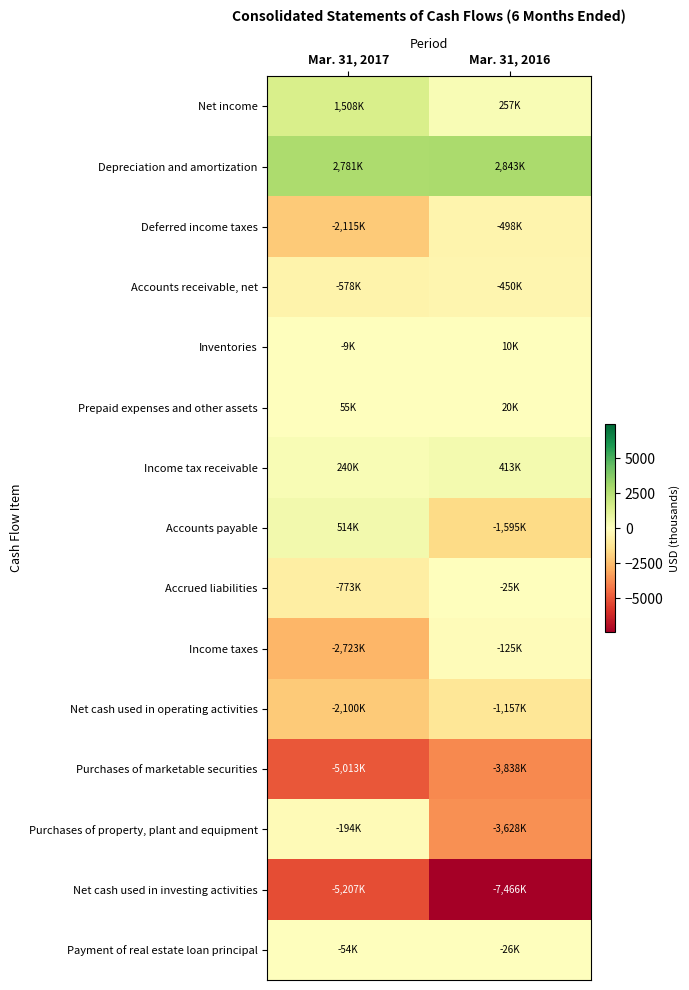

Reading left to right, transcribe all the data shown in this chart.

Net income: Mar. 31, 2017=1508	Mar. 31, 2016=257
Depreciation and amortization: Mar. 31, 2017=2781	Mar. 31, 2016=2843
Deferred income taxes: Mar. 31, 2017=-2115	Mar. 31, 2016=-498
Accounts receivable, net: Mar. 31, 2017=-578	Mar. 31, 2016=-450
Inventories: Mar. 31, 2017=-9	Mar. 31, 2016=10
Prepaid expenses and other assets: Mar. 31, 2017=55	Mar. 31, 2016=20
Income tax receivable: Mar. 31, 2017=240	Mar. 31, 2016=413
Accounts payable: Mar. 31, 2017=514	Mar. 31, 2016=-1595
Accrued liabilities: Mar. 31, 2017=-773	Mar. 31, 2016=-25
Income taxes: Mar. 31, 2017=-2723	Mar. 31, 2016=-125
Net cash used in operating activities: Mar. 31, 2017=-2100	Mar. 31, 2016=-1157
Purchases of marketable securities: Mar. 31, 2017=-5013	Mar. 31, 2016=-3838
Purchases of property, plant and equipment: Mar. 31, 2017=-194	Mar. 31, 2016=-3628
Net cash used in investing activities: Mar. 31, 2017=-5207	Mar. 31, 2016=-7466
Payment of real estate loan principal: Mar. 31, 2017=-54	Mar. 31, 2016=-26